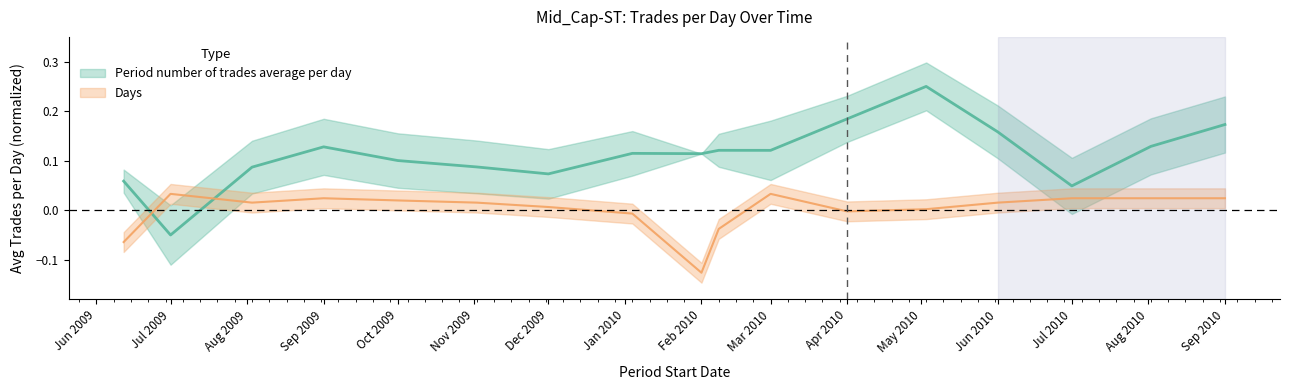

True or false: Days has a value of -0.0 at Apr 2010.

False